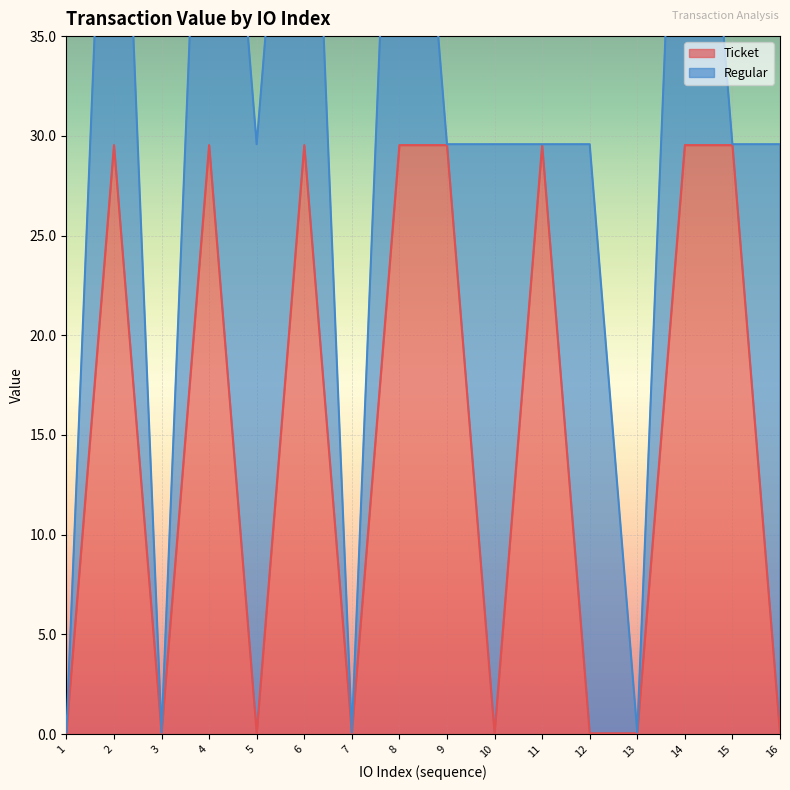

True or false: Ticket has a value of 29.5 at 11.

True